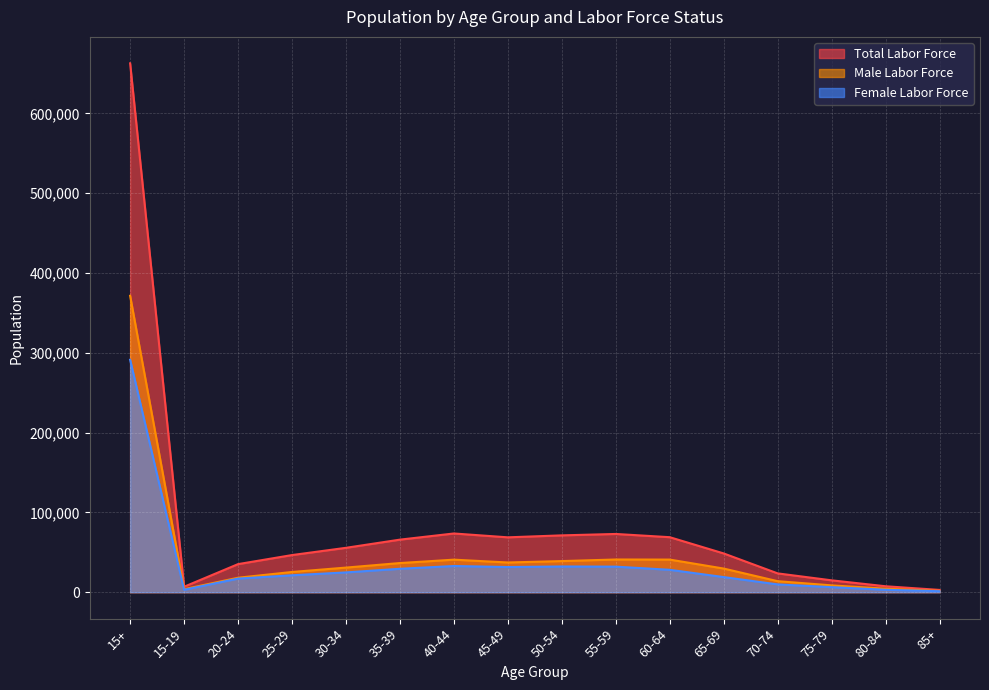

Rank the categories by Male Labor Force value from highest to lowest.

15+, 55-59, 60-64, 40-44, 50-54, 45-49, 35-39, 30-34, 65-69, 25-29, 20-24, 70-74, 75-79, 80-84, 15-19, 85+